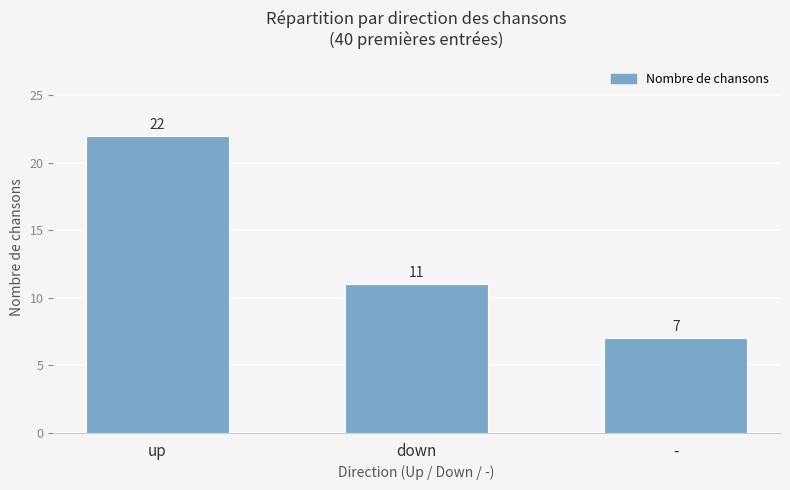

What position from the right is down?

2